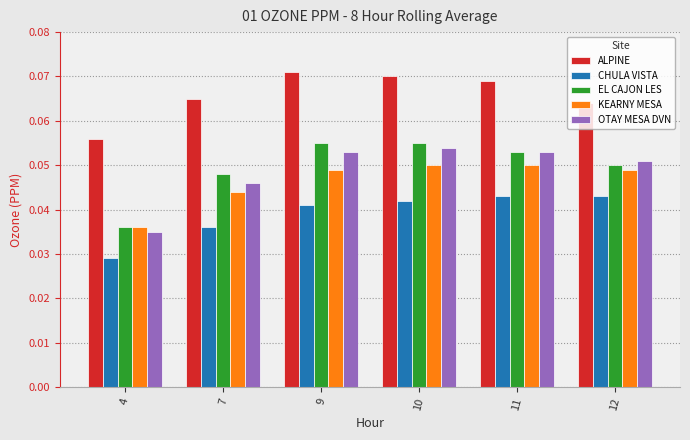

Which series has the largest total across all categories?

ALPINE